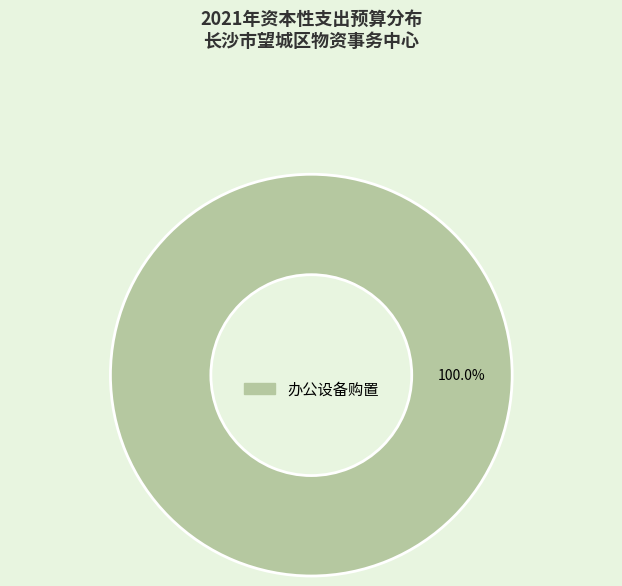

Does 办公设备购置 represent more than half of the total?

Yes